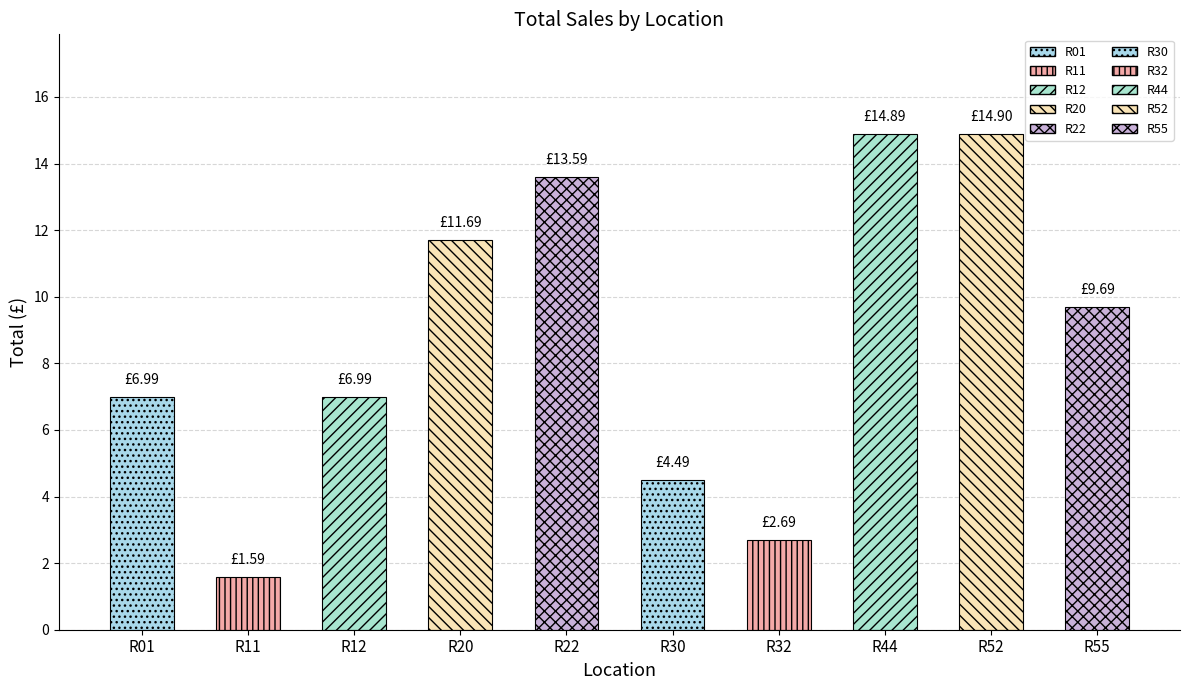

Are the bars horizontal?

No